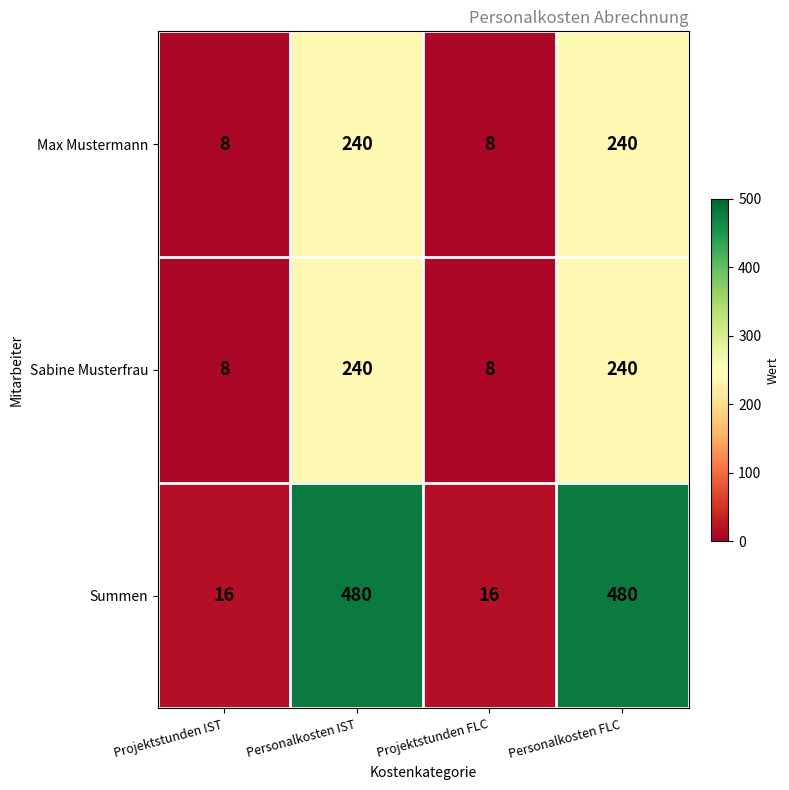

What is the minimum value shown in the chart?

8